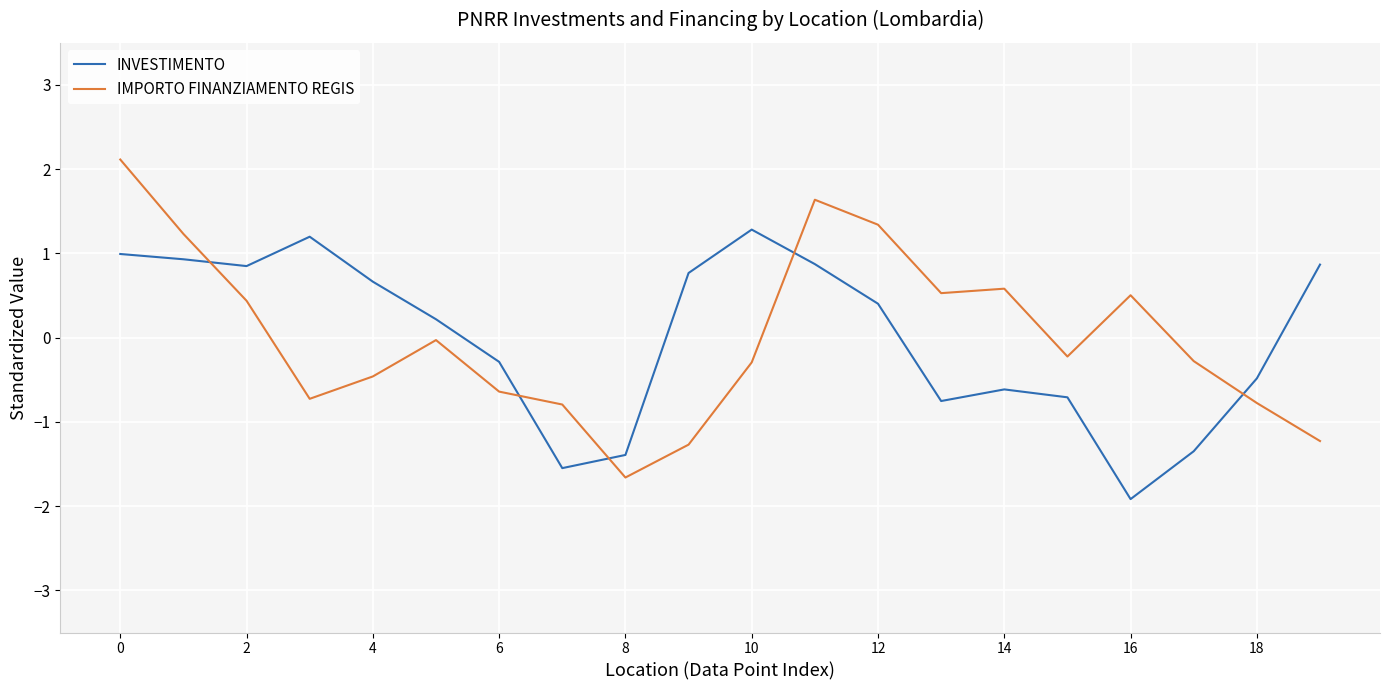

True or false: IMPORTO FINANZIAMENTO REGIS and INVESTIMENTO intersect in this chart.

True